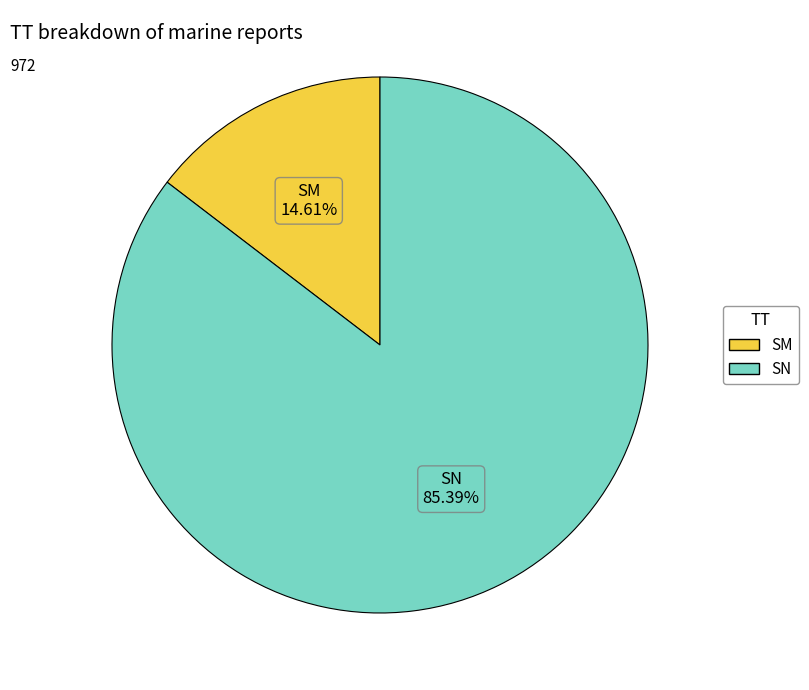

How many segments does this pie chart have?

2